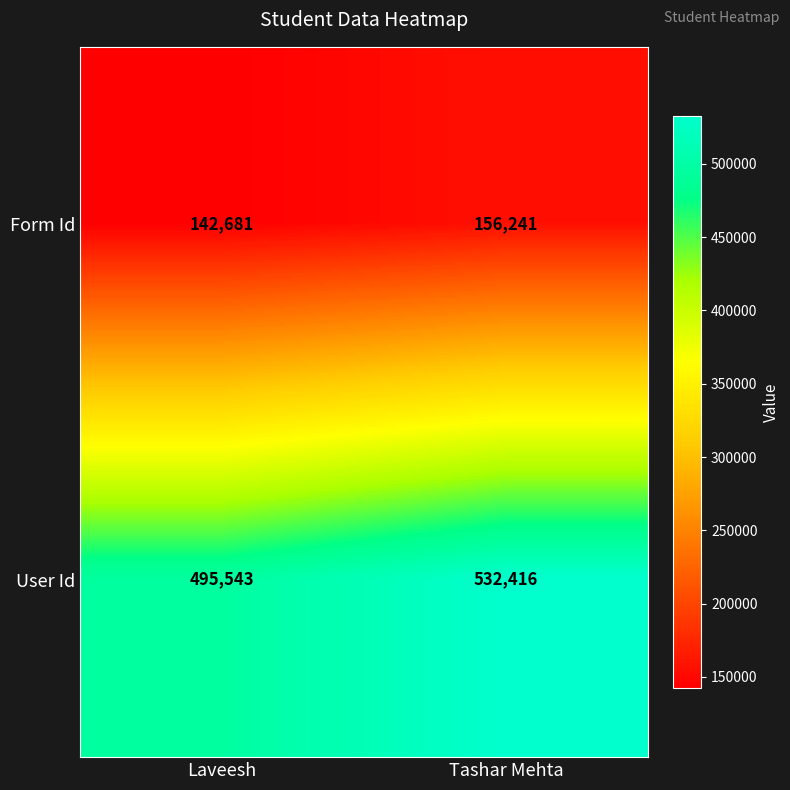

What is the difference between the maximum and minimum values in the User Id series?

36873